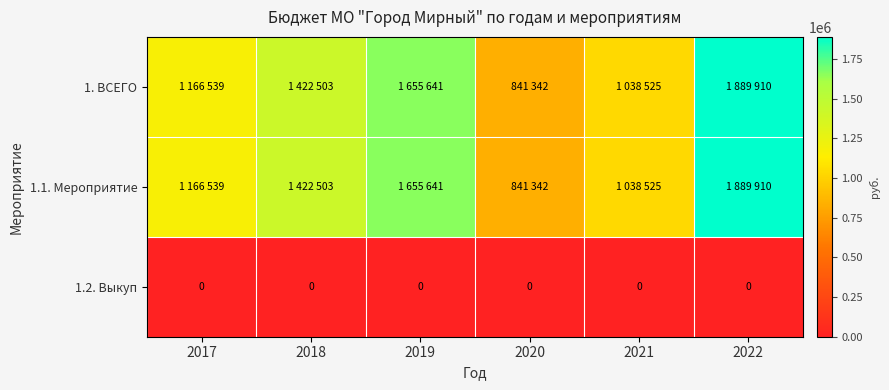

Which series has the largest range (max minus min)?

1. ВСЕГО